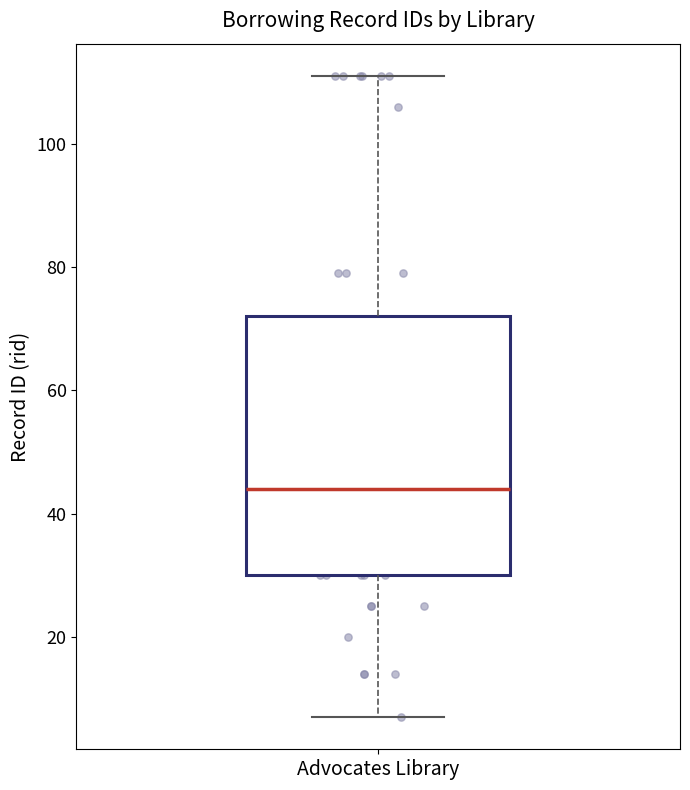

Transcribe this box plot: give where the median line is, the range the box spans, and where the two whiskers end, as read against the y-axis. The values are not printed on the chart, so give them approximately, as read against the axis.

median 44, box 30 to 72, whiskers 8 to 112